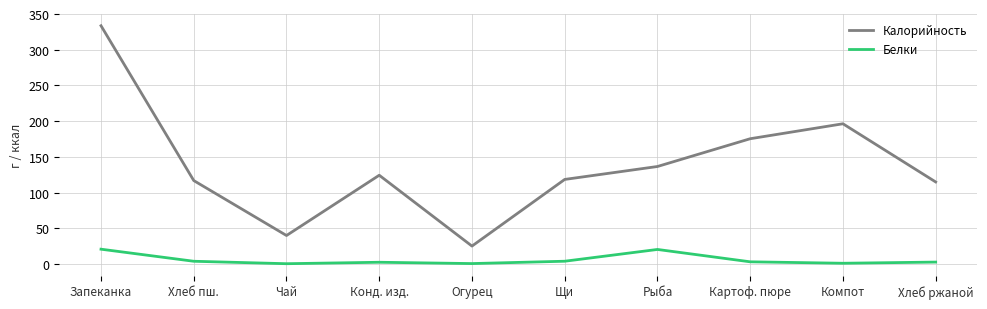

List the series in order of their overall mean, highest first.

Калорийность, Белки